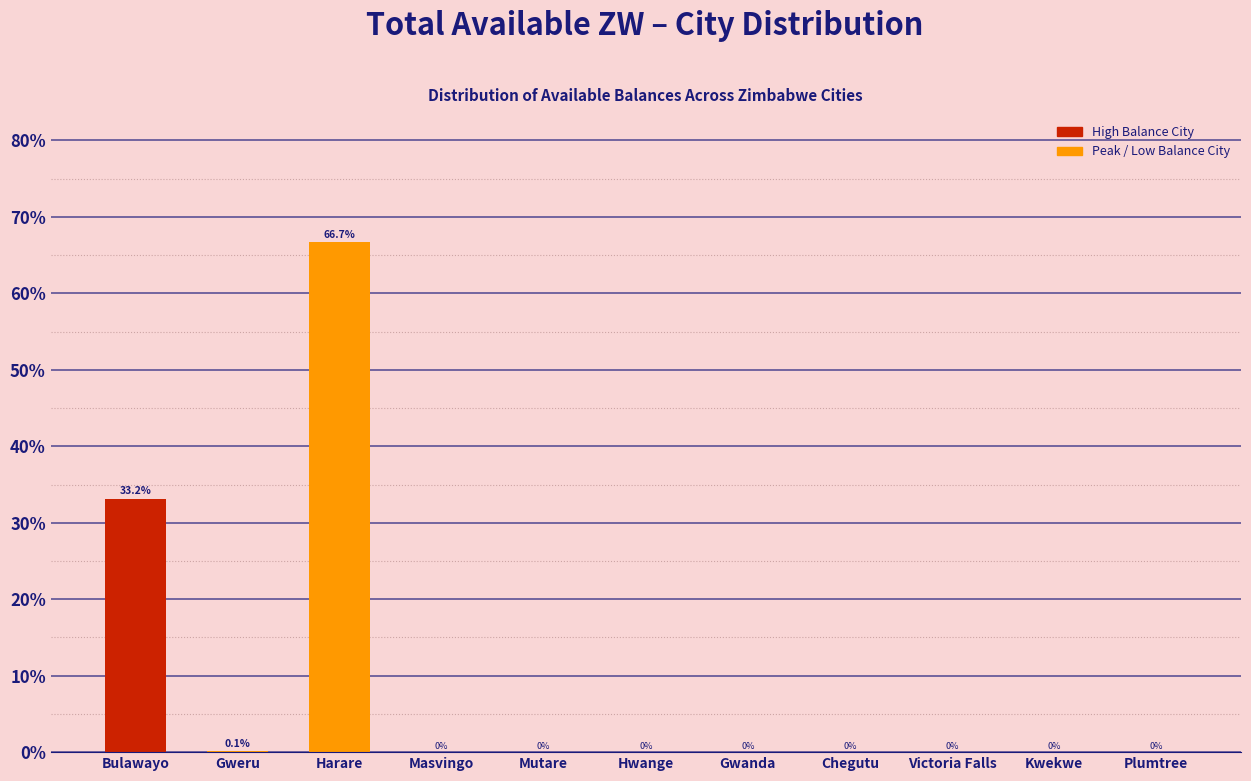

Is it true that the value at Chegutu is 0.0?

True